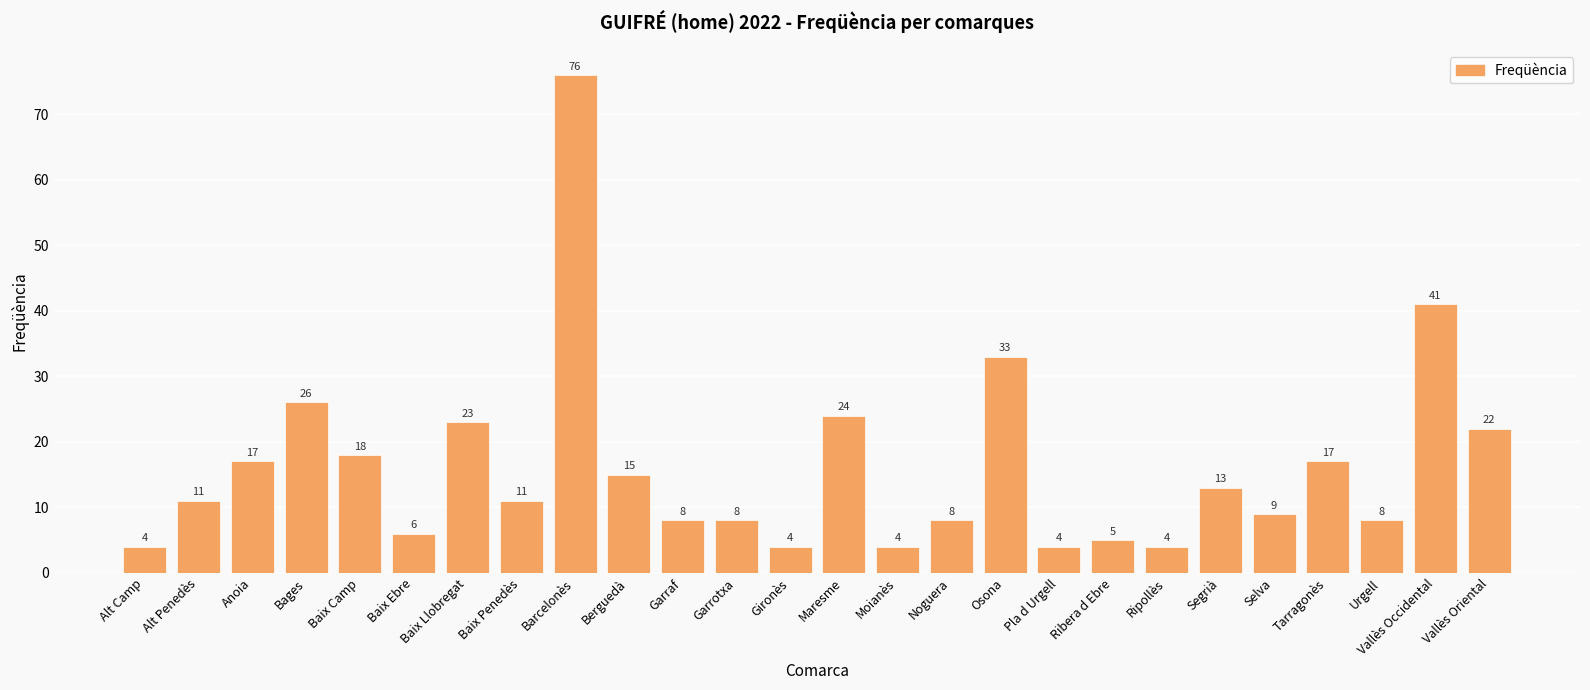

What is the difference between the values at Urgell and Anoia?

9